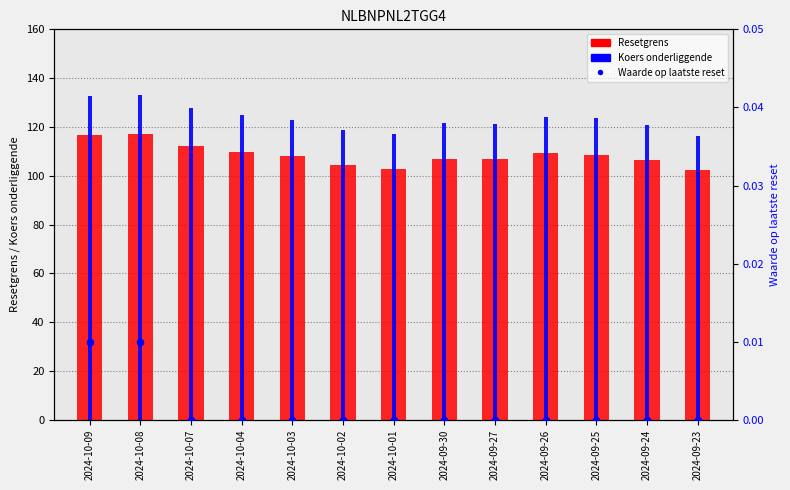

Which series has the largest total across all categories?

Koers onderliggende